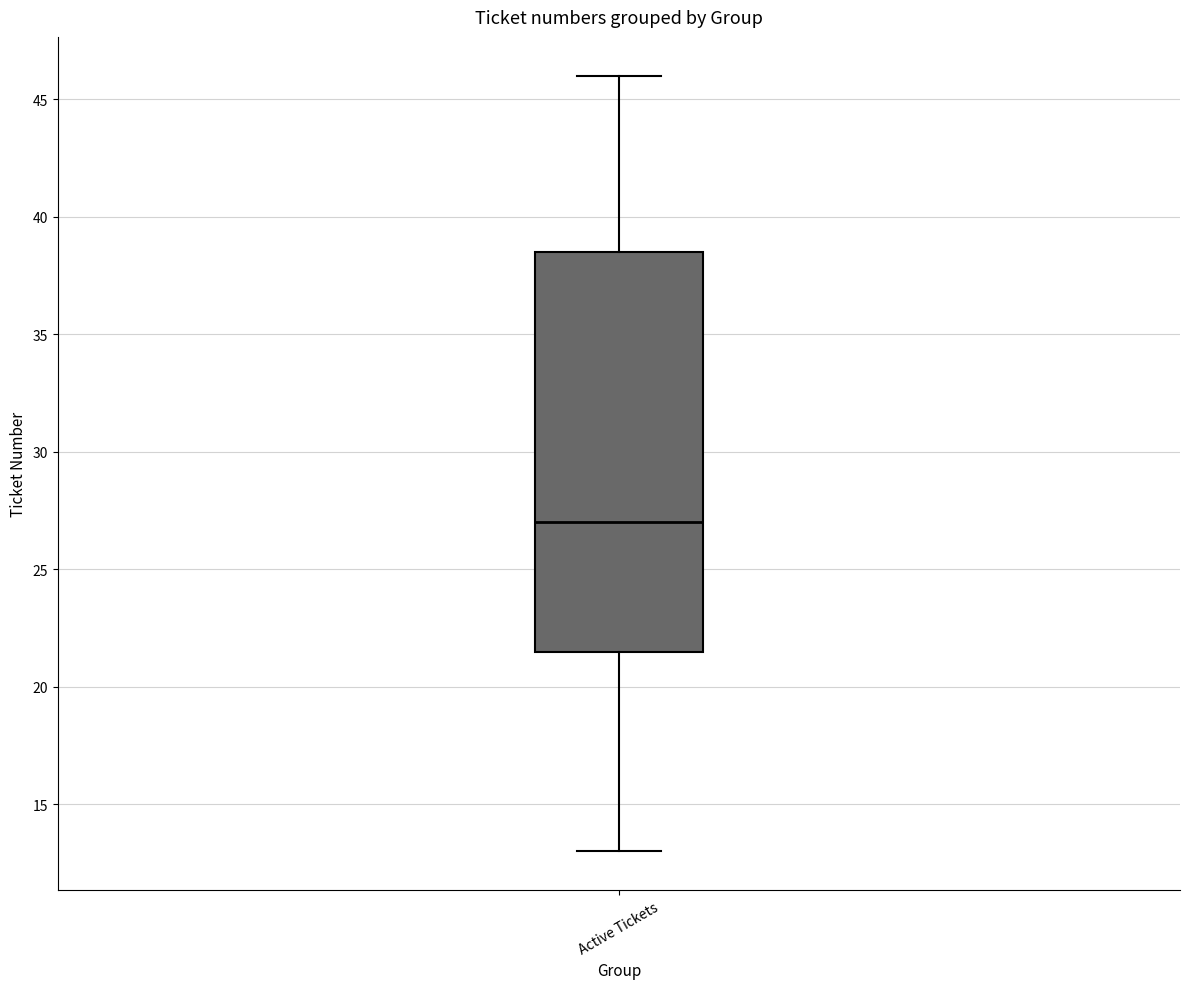

Read this box plot against the y-axis: the position of the median line, the range covered by the box, and the ends of both whiskers. The values are not printed on the chart, so give them approximately, as read against the axis.

median 27.0, box 21.5 to 38.5, whiskers 13.0 to 46.0